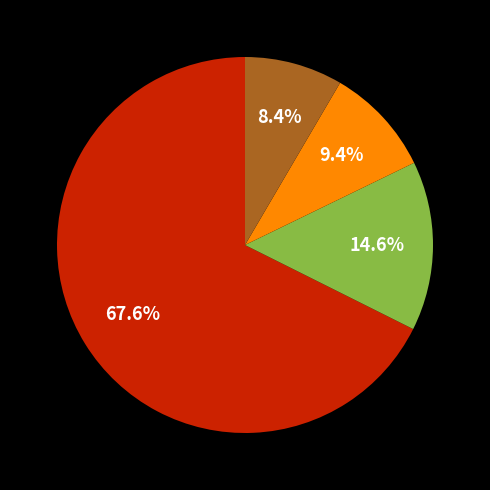

Is there any slice that represents more than half of the pie?

Yes